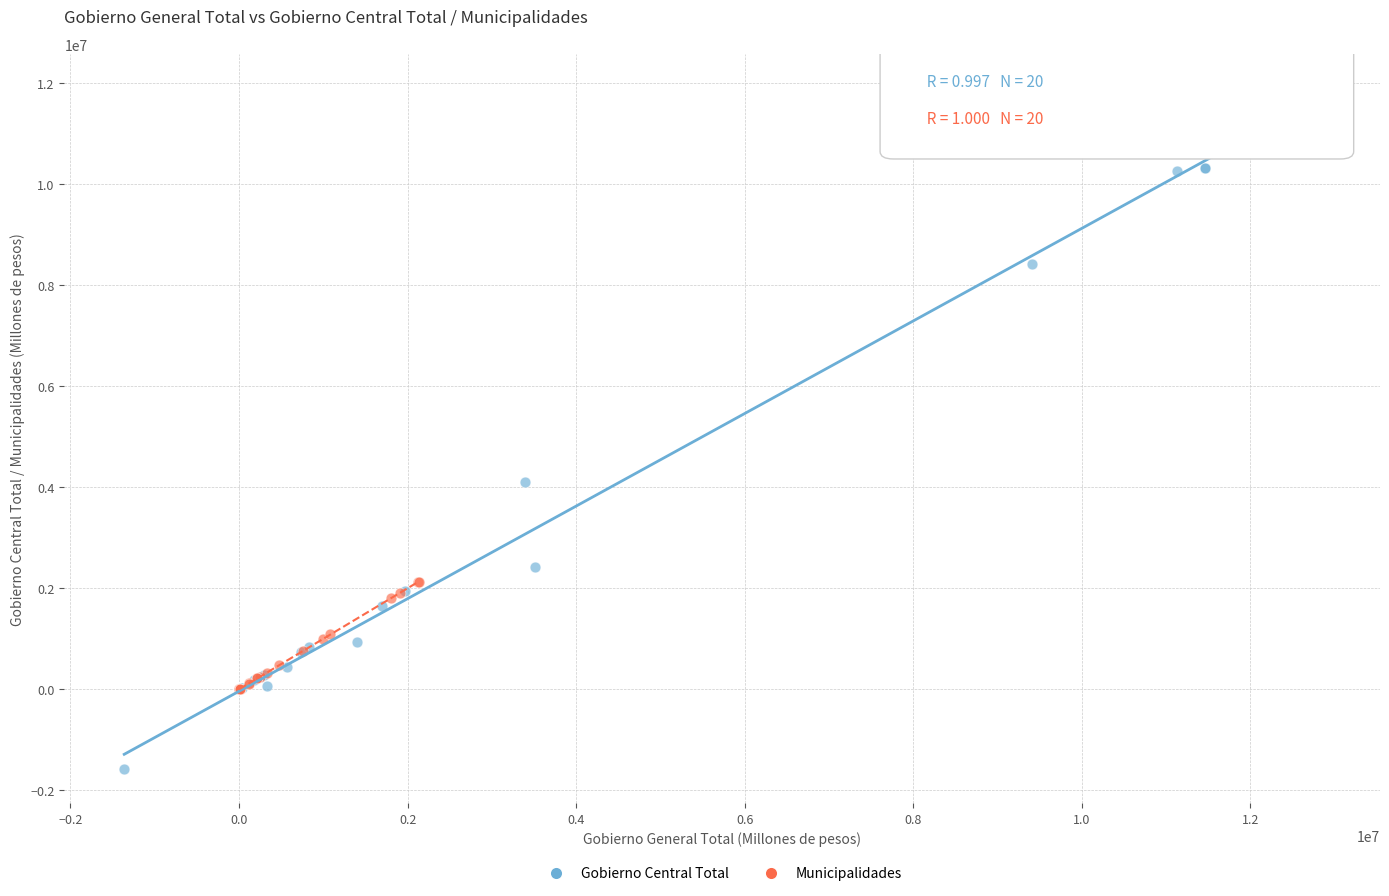

Which series reaches the minimum Y coordinate?

Gobierno Central Total